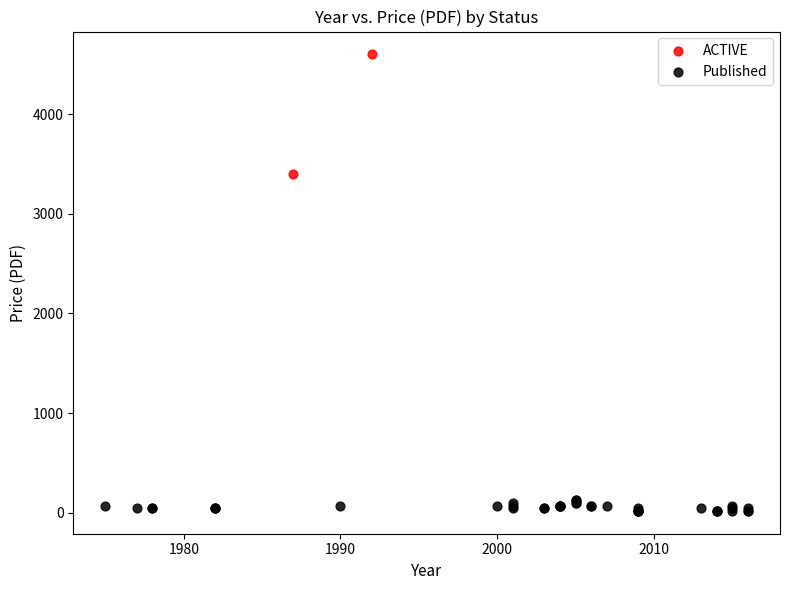

What are all the series names shown in the legend?

ACTIVE, Published